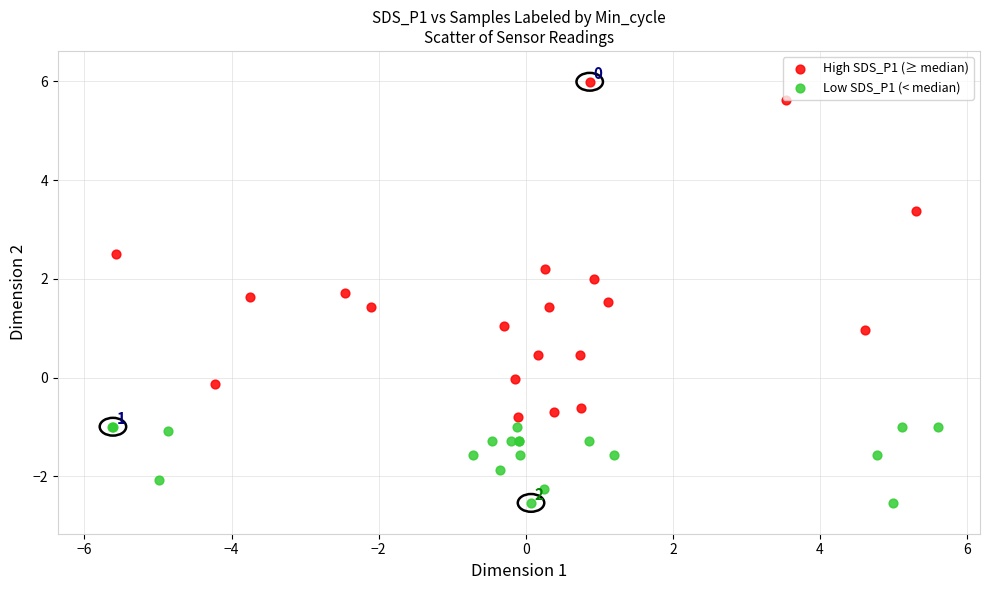

Which series contains the lowest Y value?

Low SDS_P1 (< median)